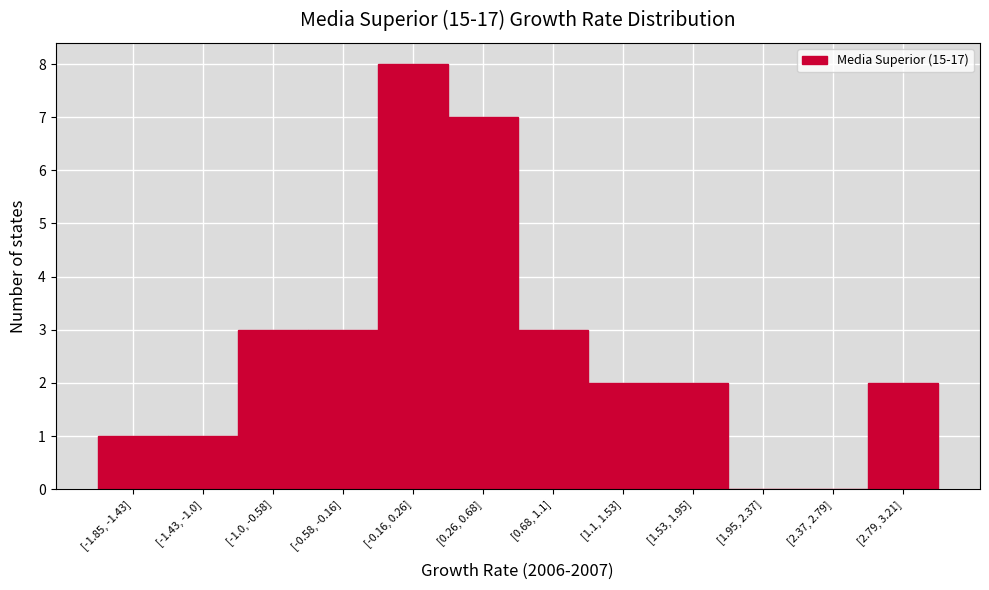

Reading left to right, transcribe all the data shown in this chart.

[-1.85, -1.43]=1	[-1.43, -1.0]=1	[-1.0, -0.58]=3	[-0.58, -0.16]=3	[-0.16, 0.26]=8	[0.26, 0.68]=7	[0.68, 1.1]=3	[1.1, 1.53]=2	[1.53, 1.95]=2	[1.95, 2.37]=0	[2.37, 2.79]=0	[2.79, 3.21]=2